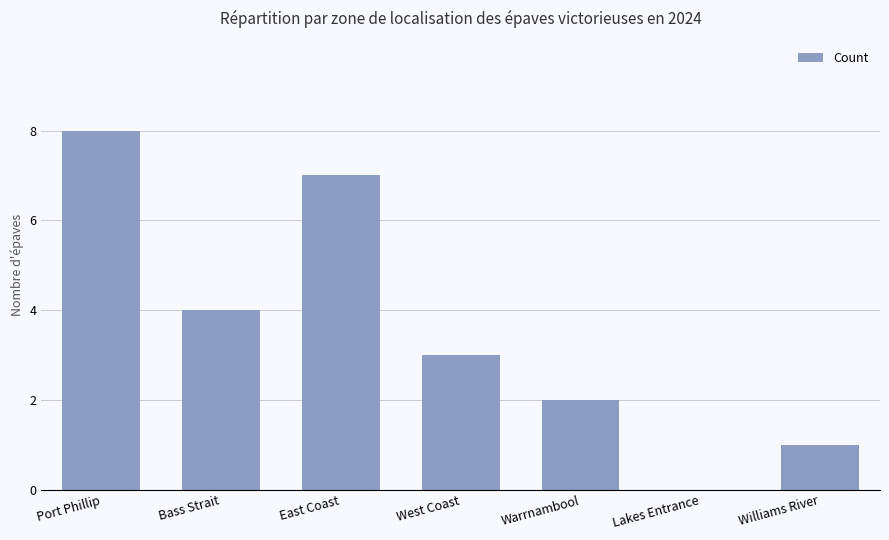

Count the number of data series in this chart.

1